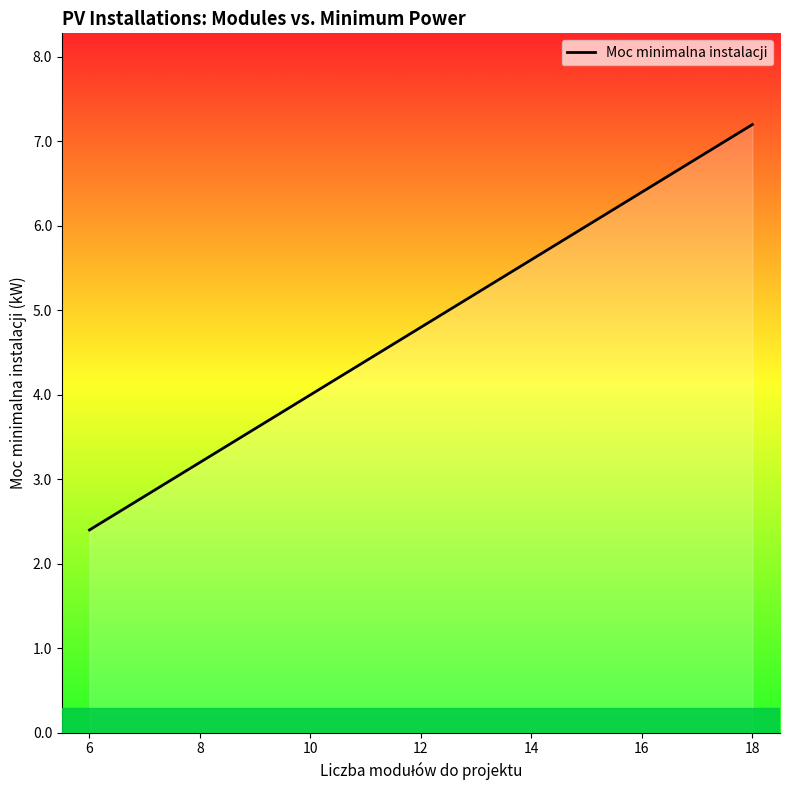

What is the greatest value displayed?

7.2